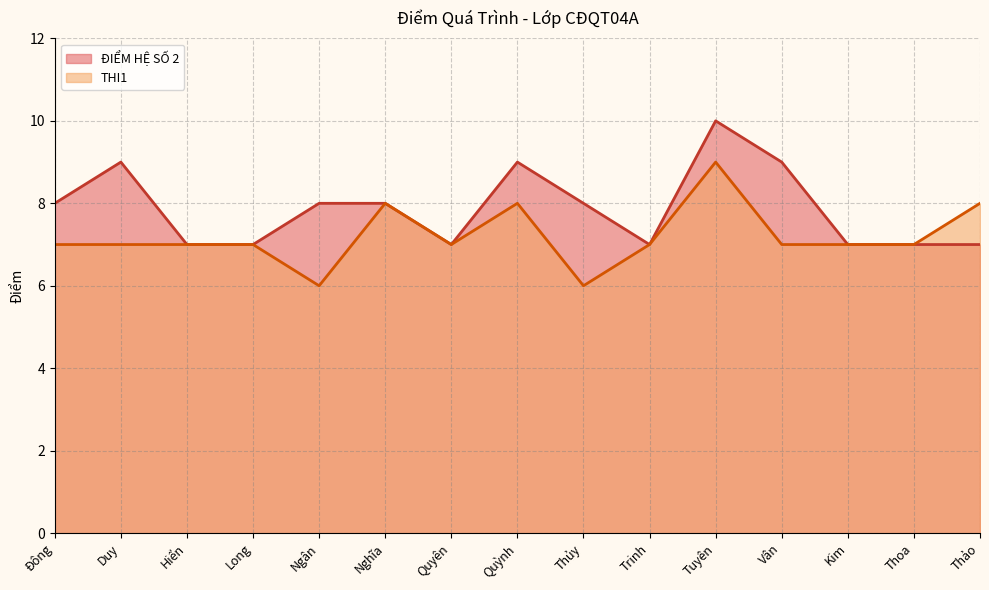

What are all the series names shown in the legend?

ĐIỂM HỆ SỐ 2, THI1